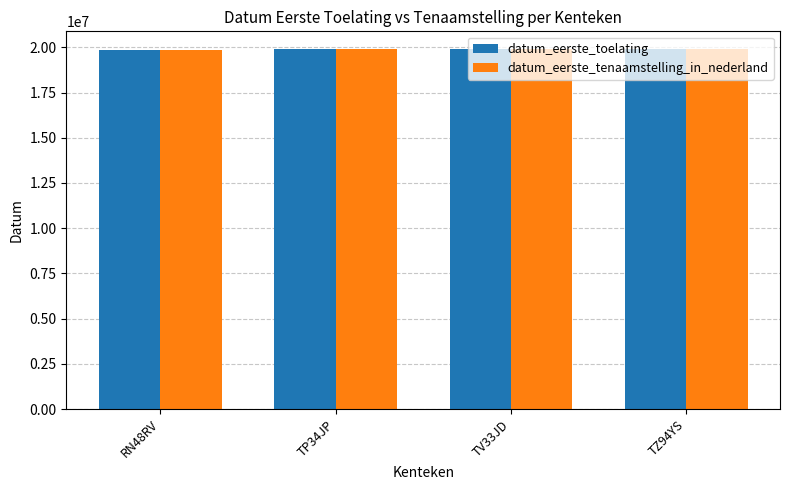

What are all the series names shown in the legend?

datum_eerste_toelating, datum_eerste_tenaamstelling_in_nederland